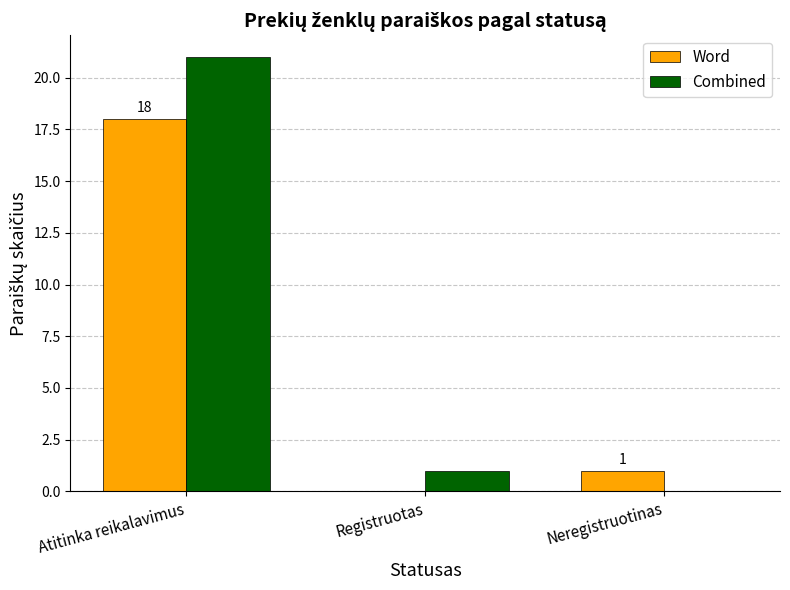

What is the maximum value shown in the chart?

21